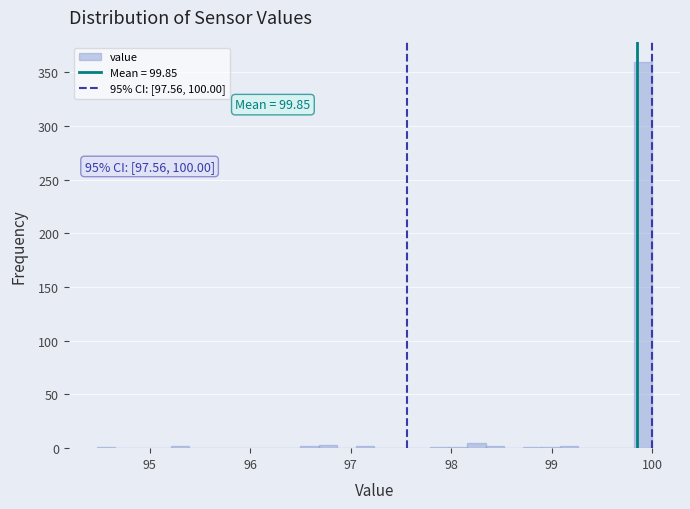

Read against the x-axis, roughly where is the centre of the tallest bar?

99.9